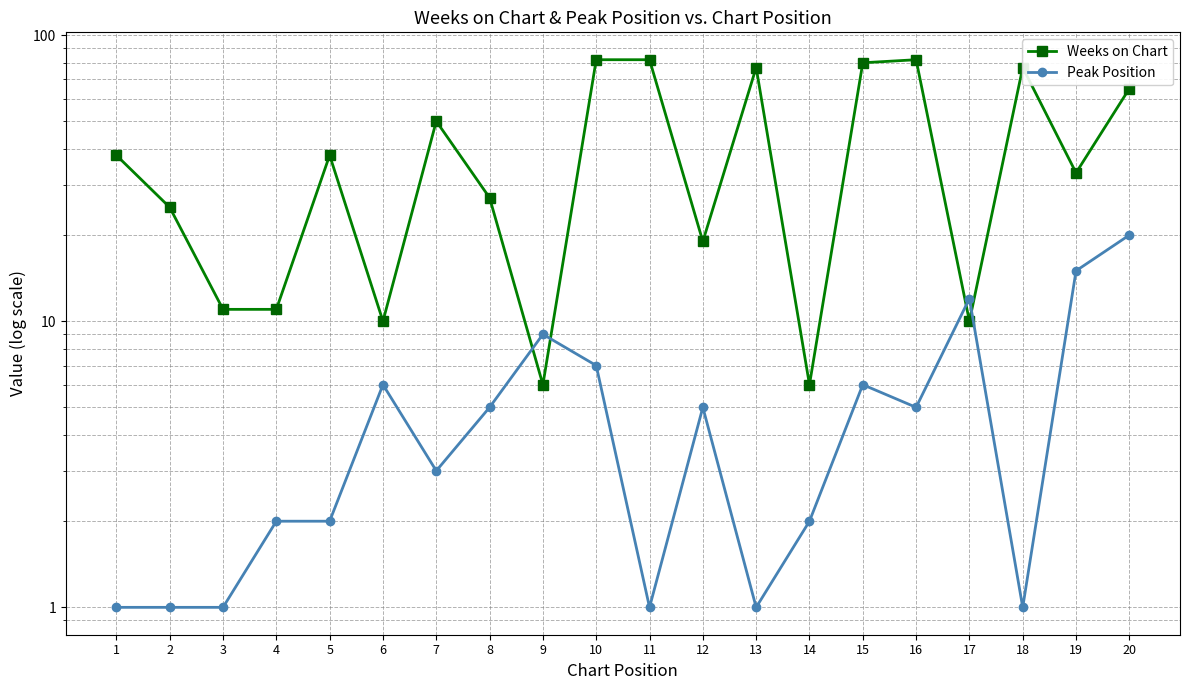

What is the total value across all series at 14?

8